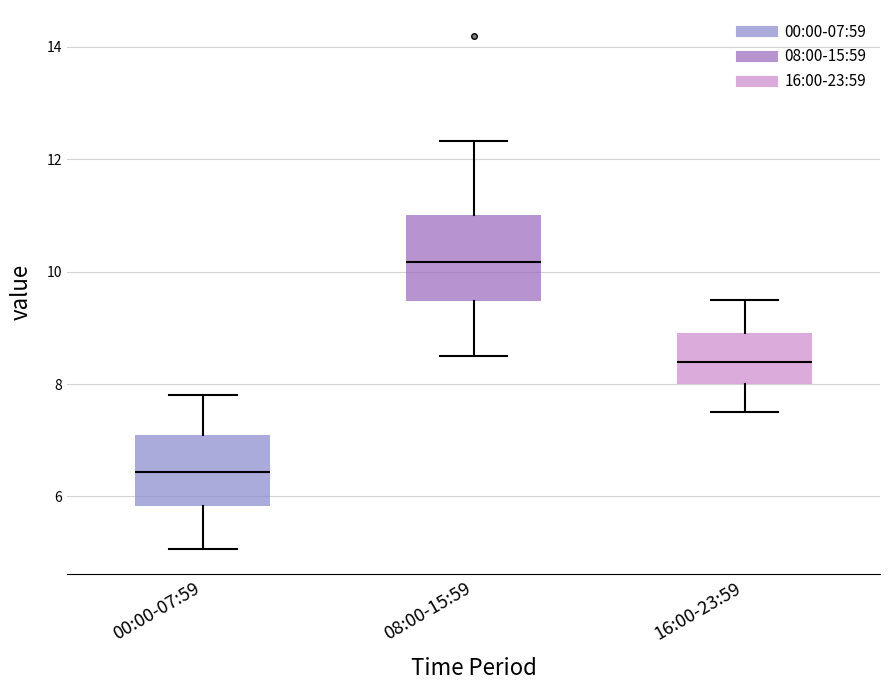

Which box has the lowest median line?

00:00-07:59